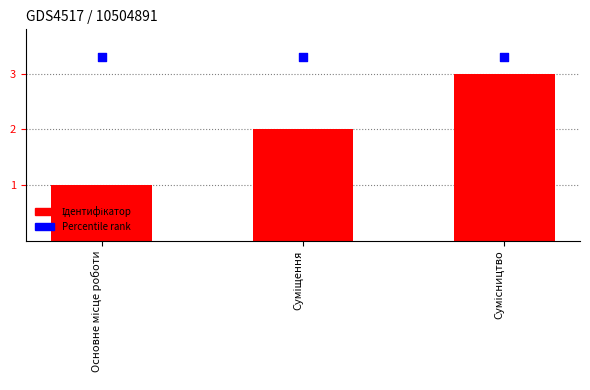

Which series has the largest Y range (max minus min)?

Ідентифікатор